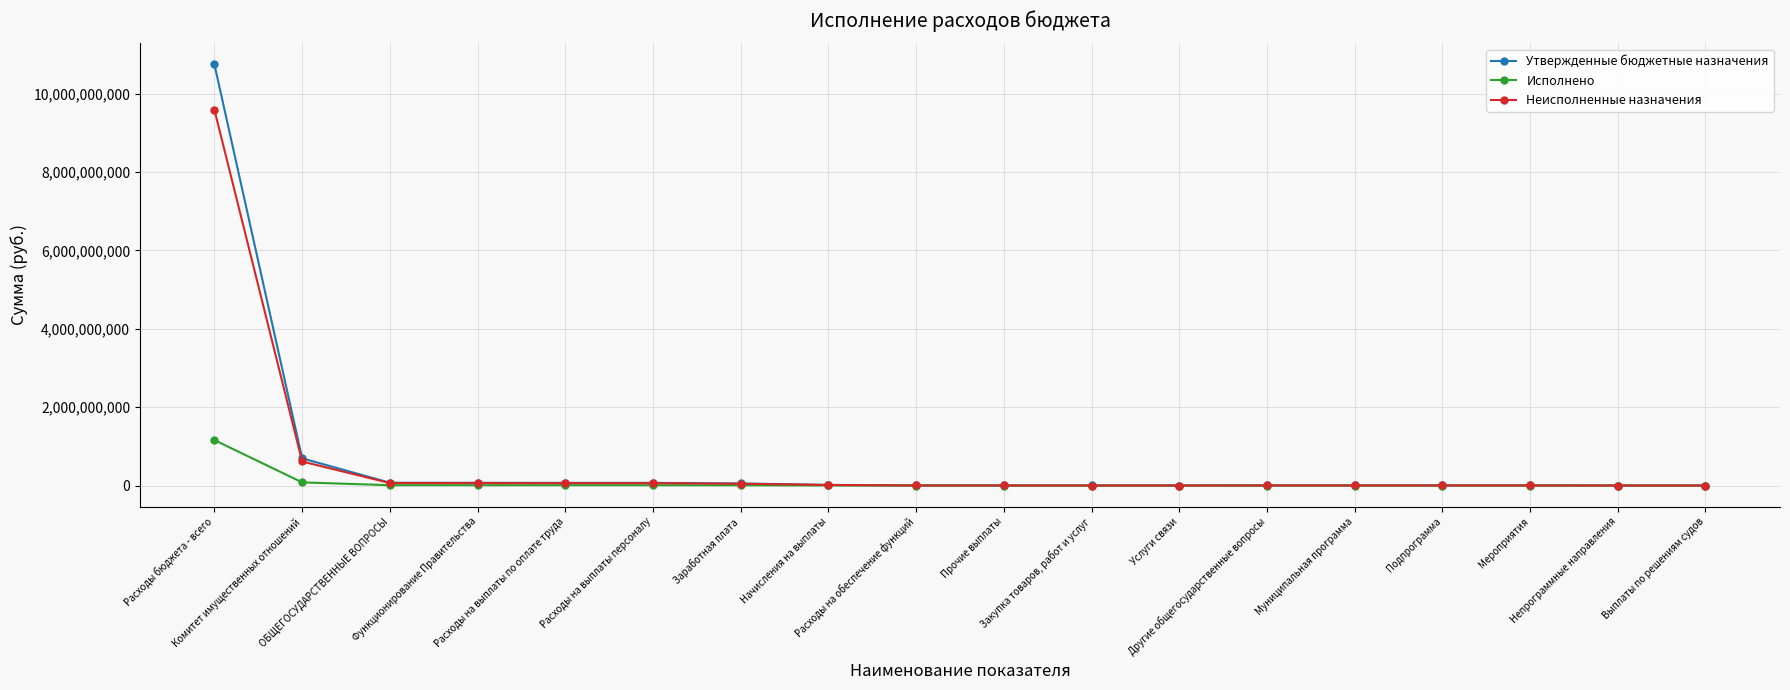

At how many categories does at least one series exceed 1148414715?

1